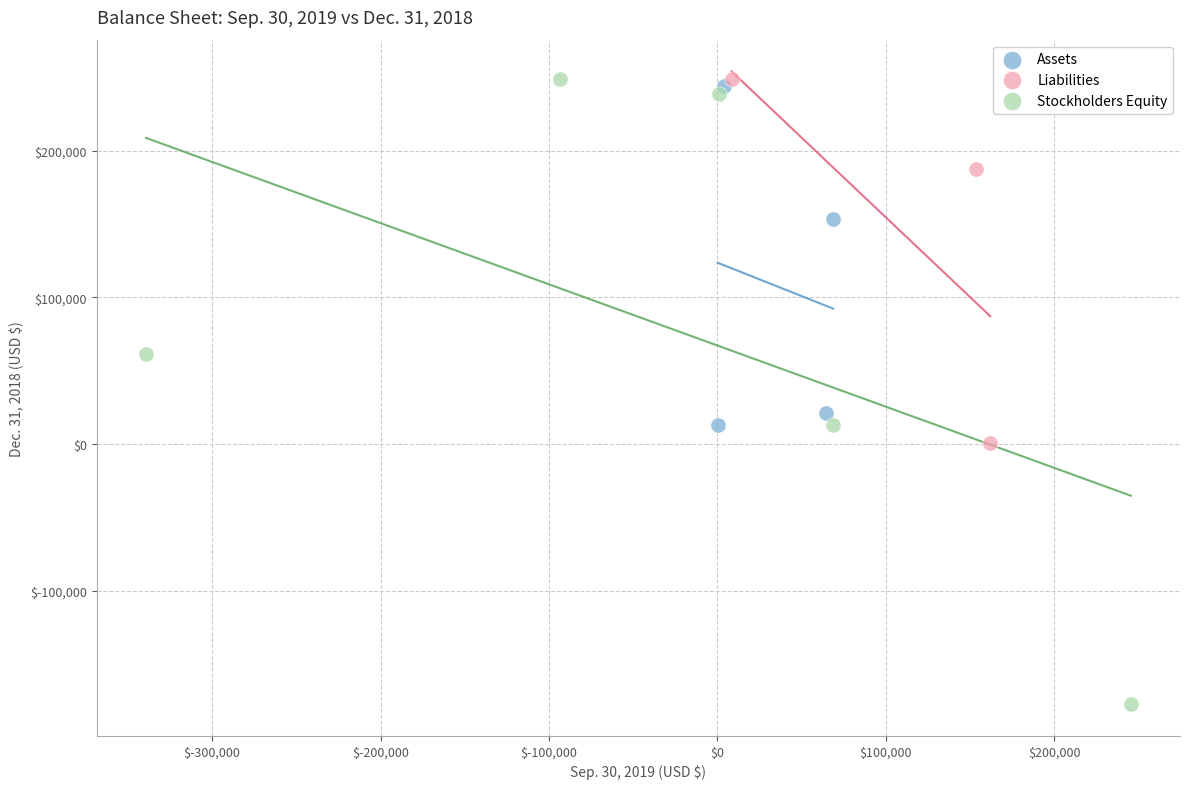

What are all the series names shown in the legend?

Assets, Liabilities, Stockholders Equity